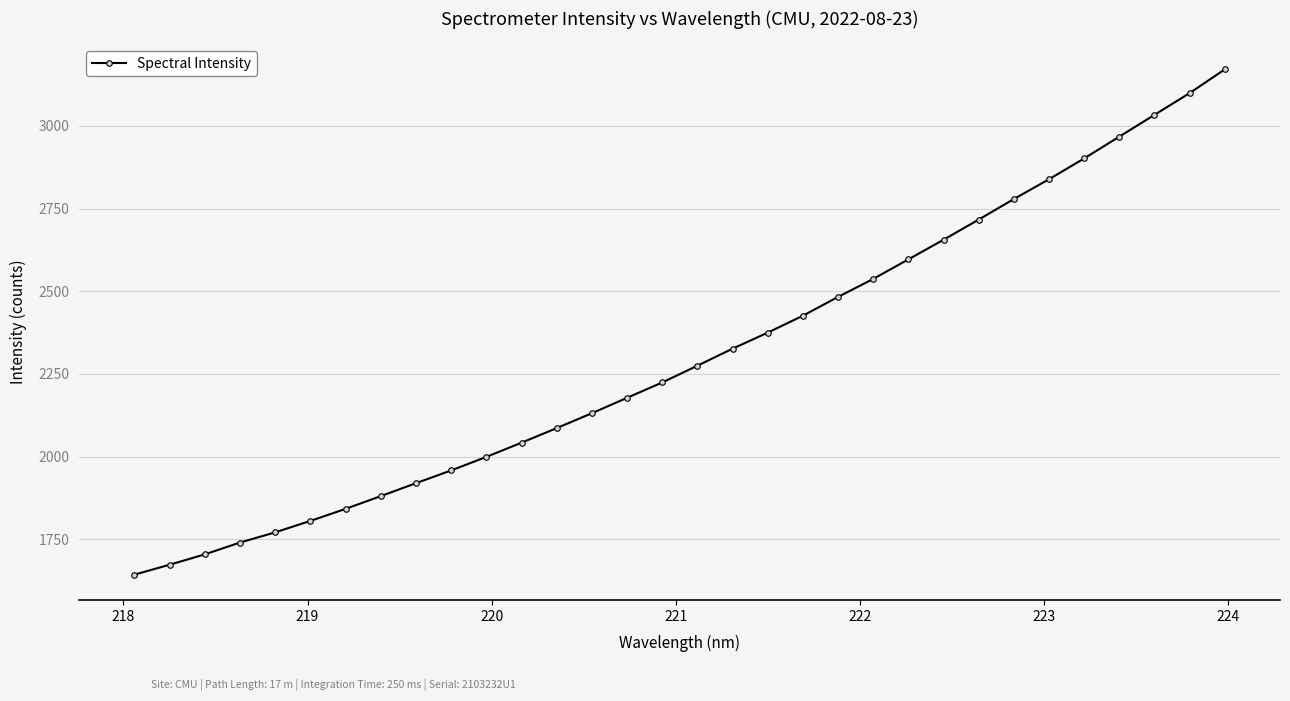

What is the value of the 3rd point from the left?

1704.4